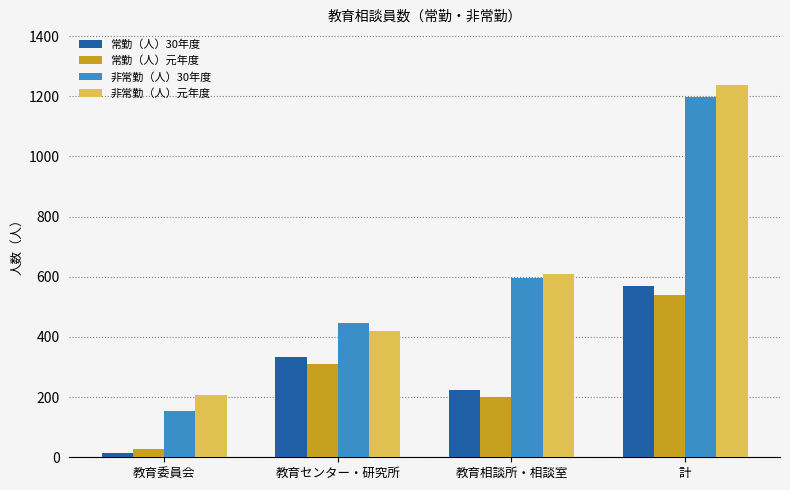

What is the difference between the highest and lowest values at 教育委員会?

194